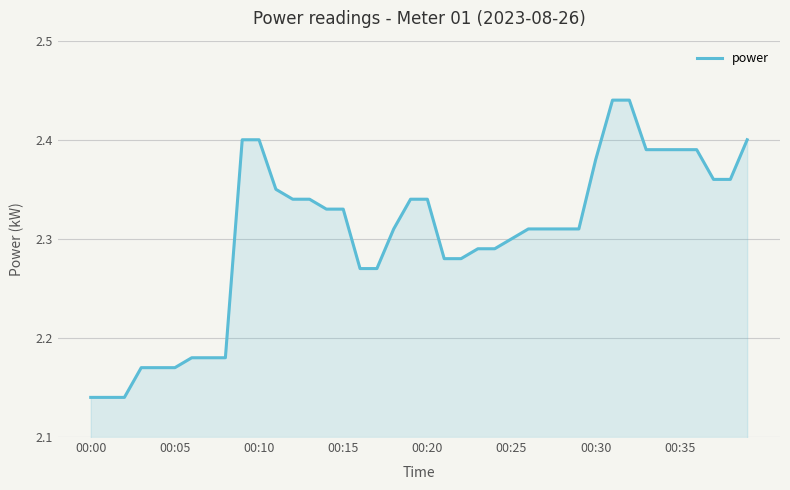

What is the difference between the maximum and minimum values?

0.3